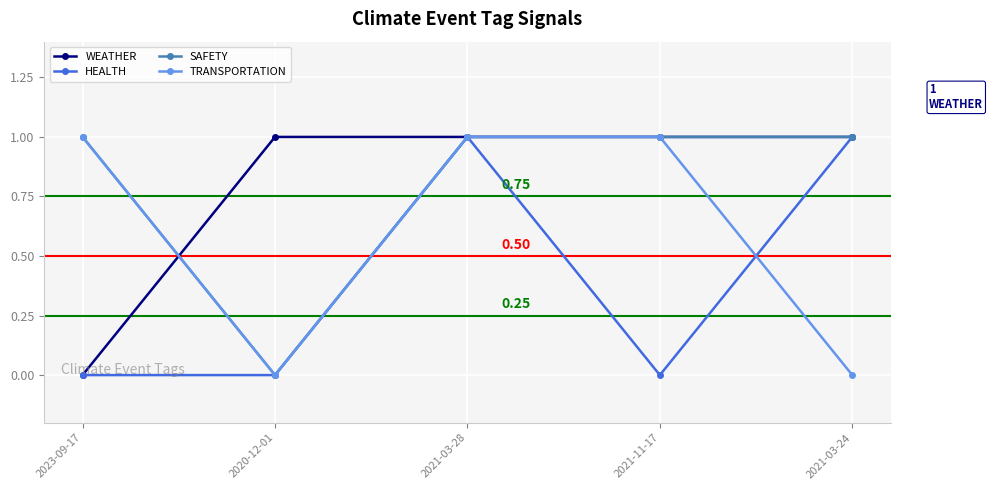

Reading left to right, transcribe all the data shown in this chart.

WEATHER: 0	1	1	1	1
HEALTH: 0	0	1	0	1
SAFETY: 1	0	1	1	1
TRANSPORTATION: 1	0	1	1	0